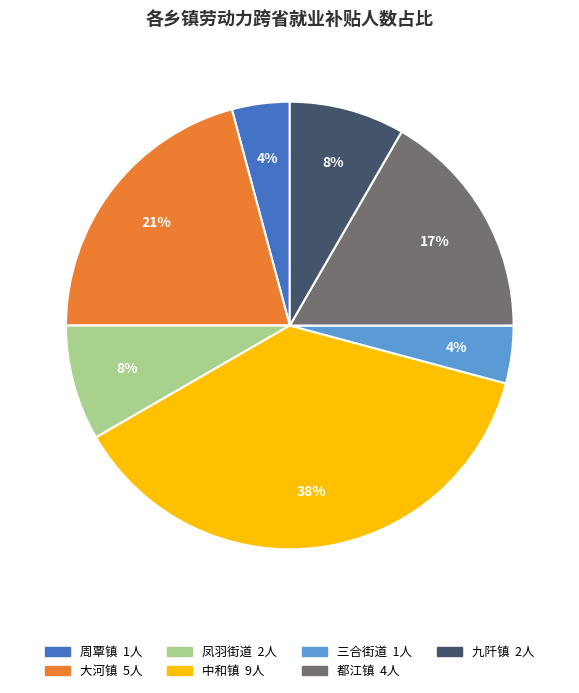

Is there a majority slice in this chart?

No